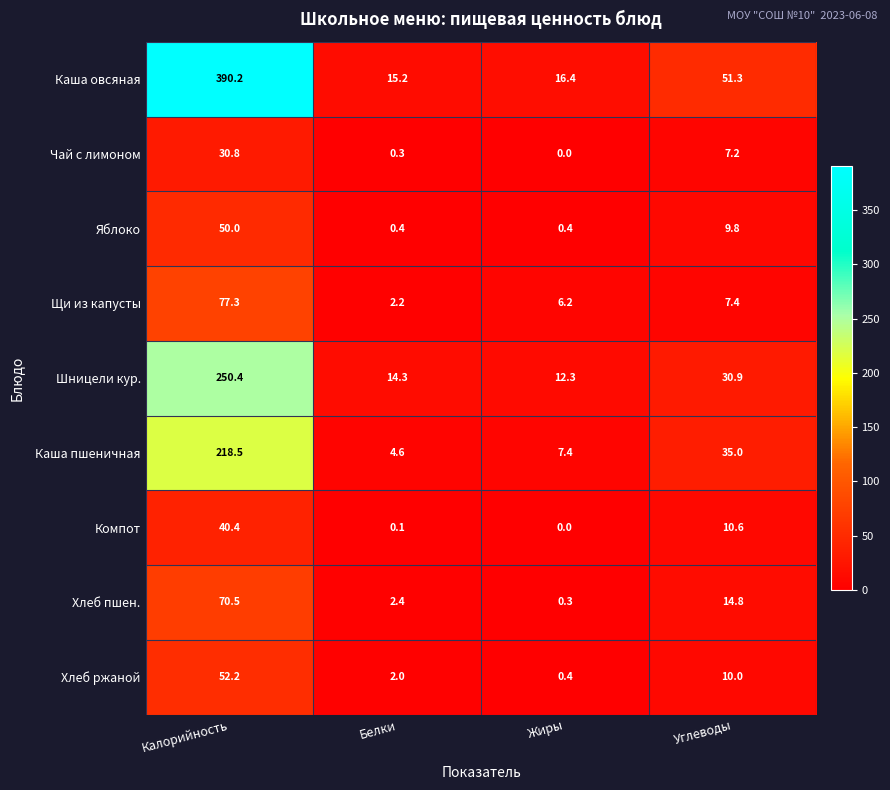

What is the difference between the second highest and minimum values in the Чай с лимоном series?

7.2